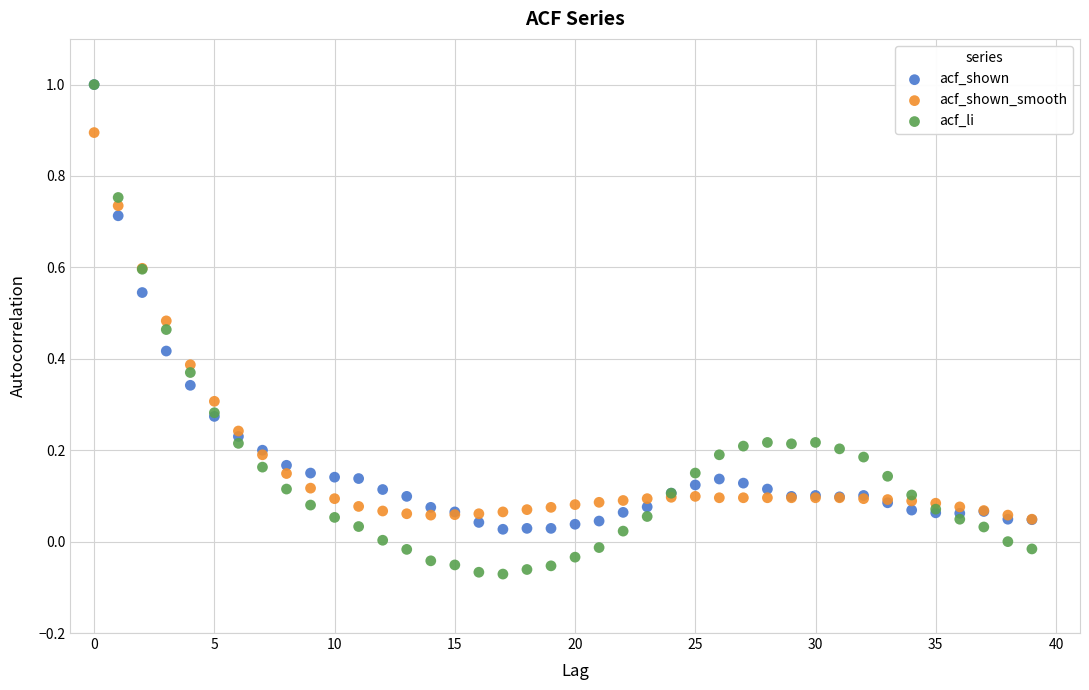

What are all the series names shown in the legend?

acf_shown, acf_shown_smooth, acf_li